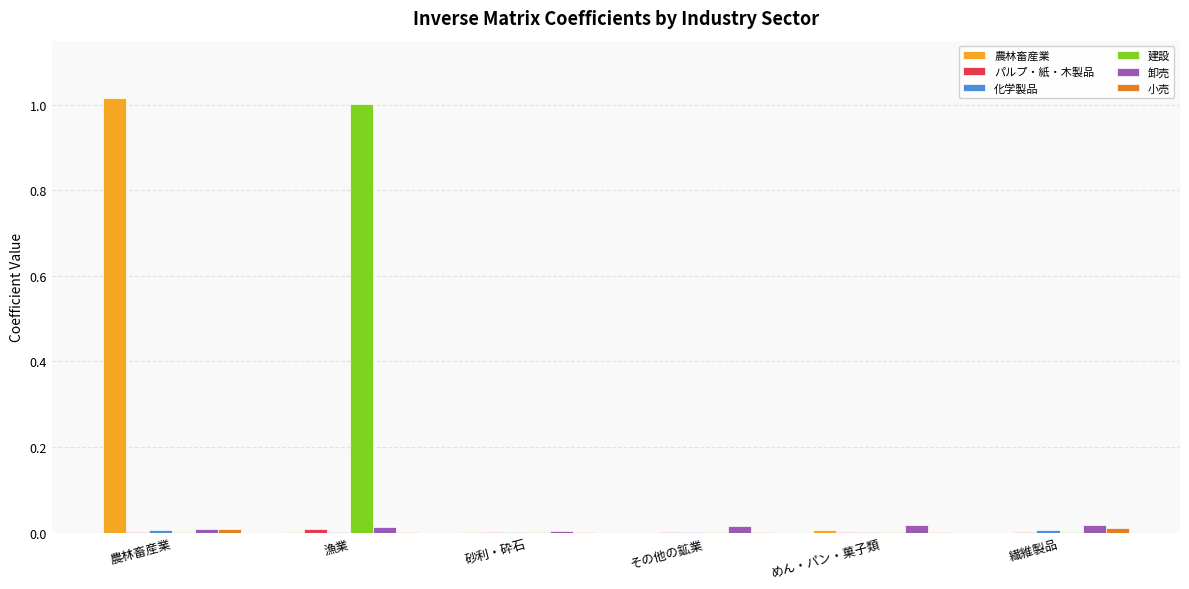

Between 農林畜産業 and その他の鉱業, which series saw the biggest shift?

農林畜産業